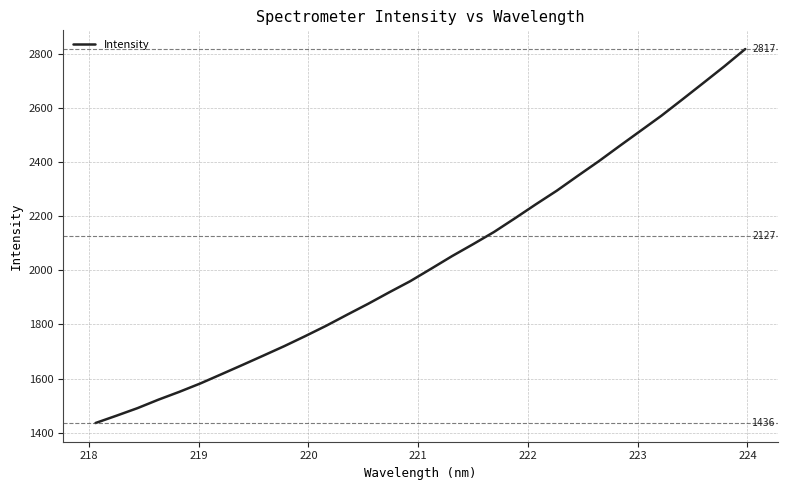

How many lines are shown in the chart?

1